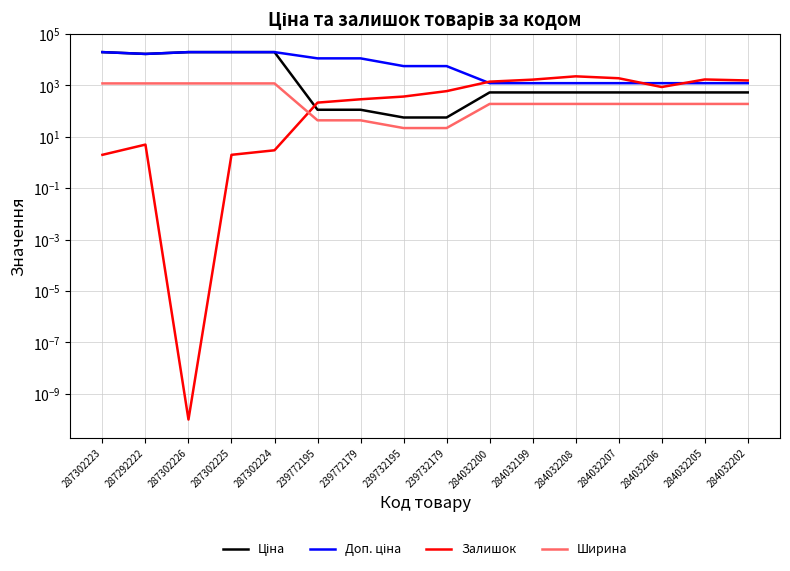

Read the Доп. ціна value at 287302226.

19831.1